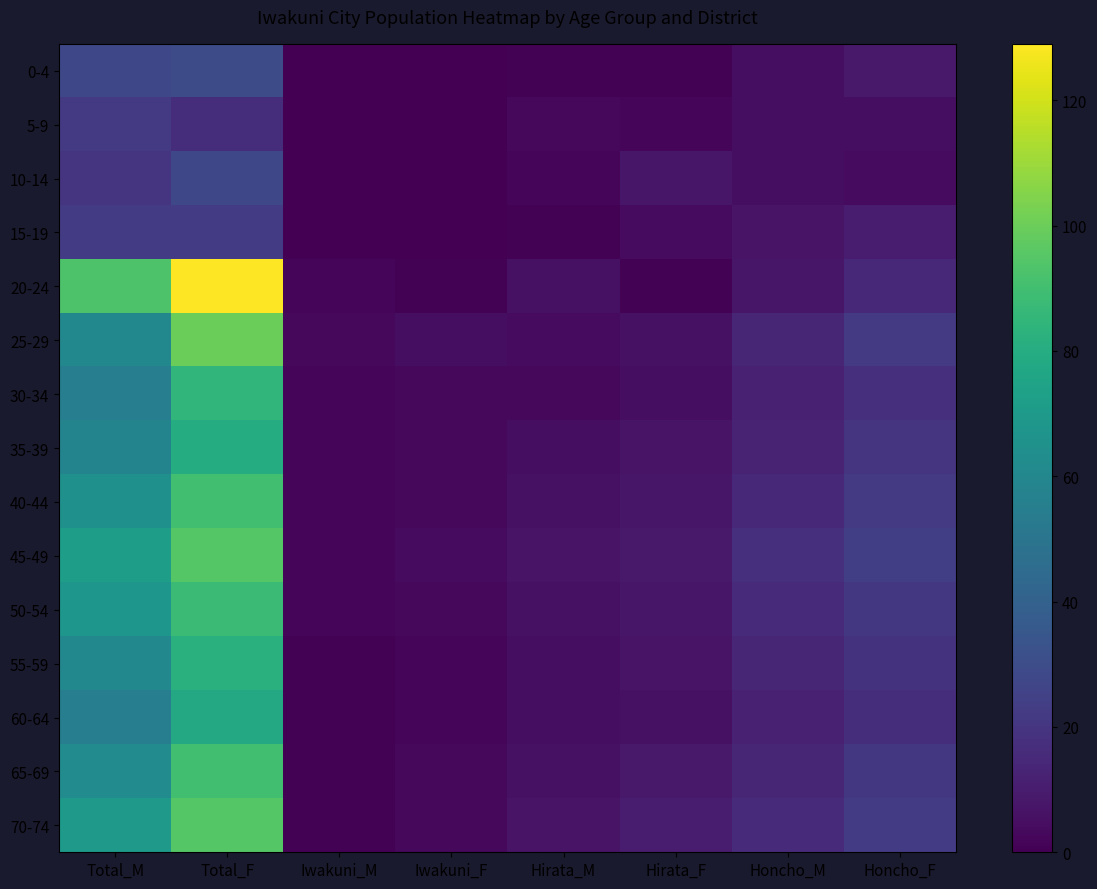

Reading left to right, list all the values displayed in this chart.

0-4: Total_M=28	Total_F=30	Iwakuni_M=0	Iwakuni_F=0	Hirata_M=1	Hirata_F=1	Honcho_M=5	Honcho_F=9
5-9: Total_M=22	Total_F=17	Iwakuni_M=0	Iwakuni_F=0	Hirata_M=3	Hirata_F=2	Honcho_M=5	Honcho_F=5
10-14: Total_M=20	Total_F=28	Iwakuni_M=0	Iwakuni_F=0	Hirata_M=2	Hirata_F=8	Honcho_M=5	Honcho_F=4
15-19: Total_M=23	Total_F=23	Iwakuni_M=0	Iwakuni_F=0	Hirata_M=1	Hirata_F=4	Honcho_M=7	Honcho_F=10
20-24: Total_M=93	Total_F=129	Iwakuni_M=2	Iwakuni_F=1	Hirata_M=6	Hirata_F=1	Honcho_M=8	Honcho_F=15
25-29: Total_M=60	Total_F=100	Iwakuni_M=3	Iwakuni_F=5	Hirata_M=4	Hirata_F=6	Honcho_M=14	Honcho_F=22
30-34: Total_M=55	Total_F=85	Iwakuni_M=2	Iwakuni_F=3	Hirata_M=3	Hirata_F=5	Honcho_M=12	Honcho_F=18
35-39: Total_M=58	Total_F=80	Iwakuni_M=2	Iwakuni_F=3	Hirata_M=5	Hirata_F=7	Honcho_M=13	Honcho_F=20
40-44: Total_M=65	Total_F=90	Iwakuni_M=2	Iwakuni_F=3	Hirata_M=6	Hirata_F=8	Honcho_M=15	Honcho_F=22
45-49: Total_M=72	Total_F=95	Iwakuni_M=2	Iwakuni_F=4	Hirata_M=7	Hirata_F=9	Honcho_M=18	Honcho_F=24
50-54: Total_M=68	Total_F=88	Iwakuni_M=2	Iwakuni_F=3	Hirata_M=6	Hirata_F=8	Honcho_M=16	Honcho_F=21
55-59: Total_M=60	Total_F=82	Iwakuni_M=1	Iwakuni_F=2	Hirata_M=5	Hirata_F=7	Honcho_M=14	Honcho_F=19
60-64: Total_M=55	Total_F=78	Iwakuni_M=1	Iwakuni_F=2	Hirata_M=5	Hirata_F=6	Honcho_M=12	Honcho_F=17
65-69: Total_M=62	Total_F=90	Iwakuni_M=1	Iwakuni_F=3	Hirata_M=6	Hirata_F=9	Honcho_M=14	Honcho_F=21
70-74: Total_M=70	Total_F=95	Iwakuni_M=1	Iwakuni_F=3	Hirata_M=7	Hirata_F=10	Honcho_M=16	Honcho_F=23